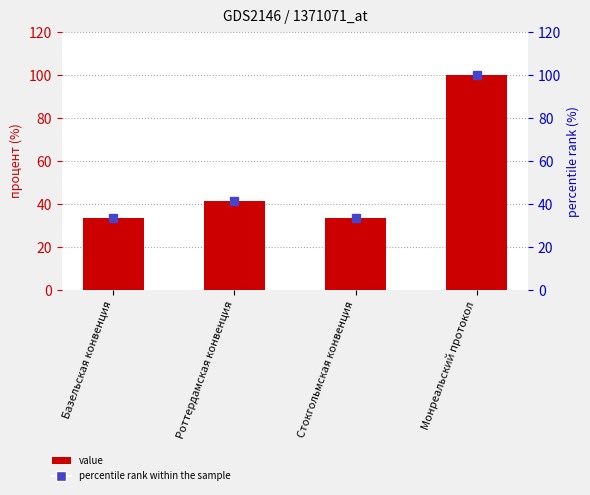

Reading left to right, transcribe all the data shown in this chart.

Value: Базельская конвенция=33.3	Роттердамская конвенция=41.2	Стокгольмская конвенция=33.3	Монреальский протокол=100.0
percentile rank within the sample: Базельская конвенция=33.3	Роттердамская конвенция=41.2	Стокгольмская конвенция=33.3	Монреальский протокол=100.0